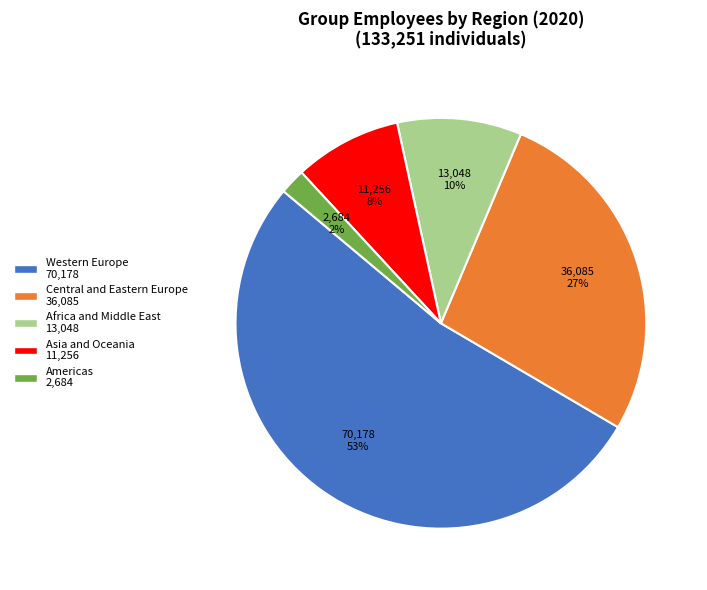

Is there any slice that represents more than half of the pie?

Yes